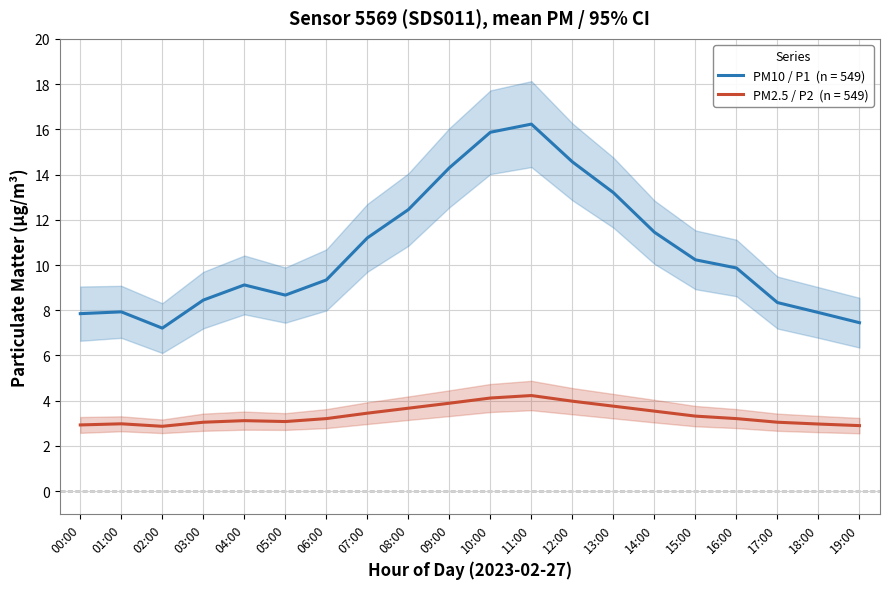

What is the label of the 2nd point from the right?

18:00